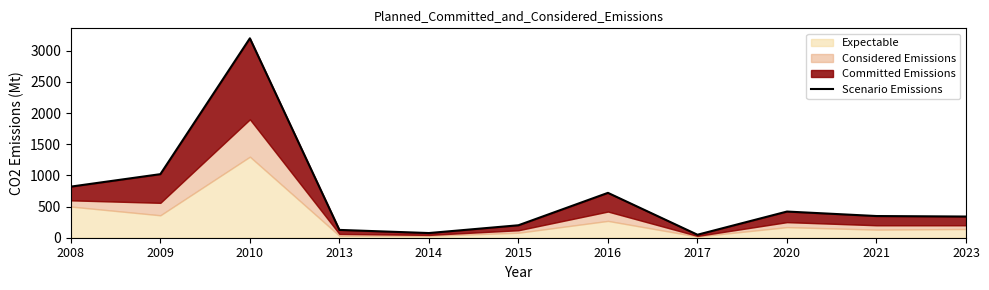

What is the change in value from 2013 to 2023?

+214.6